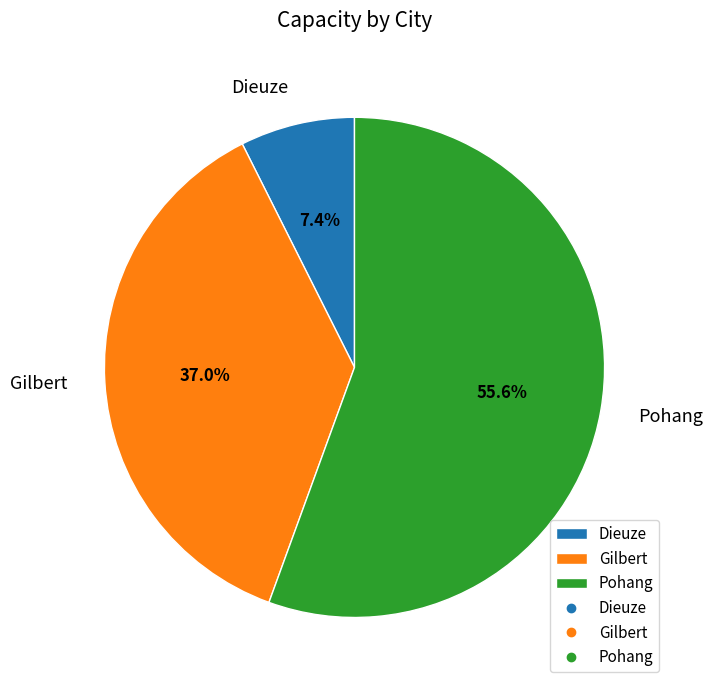

Is there any slice that represents more than half of the pie?

Yes